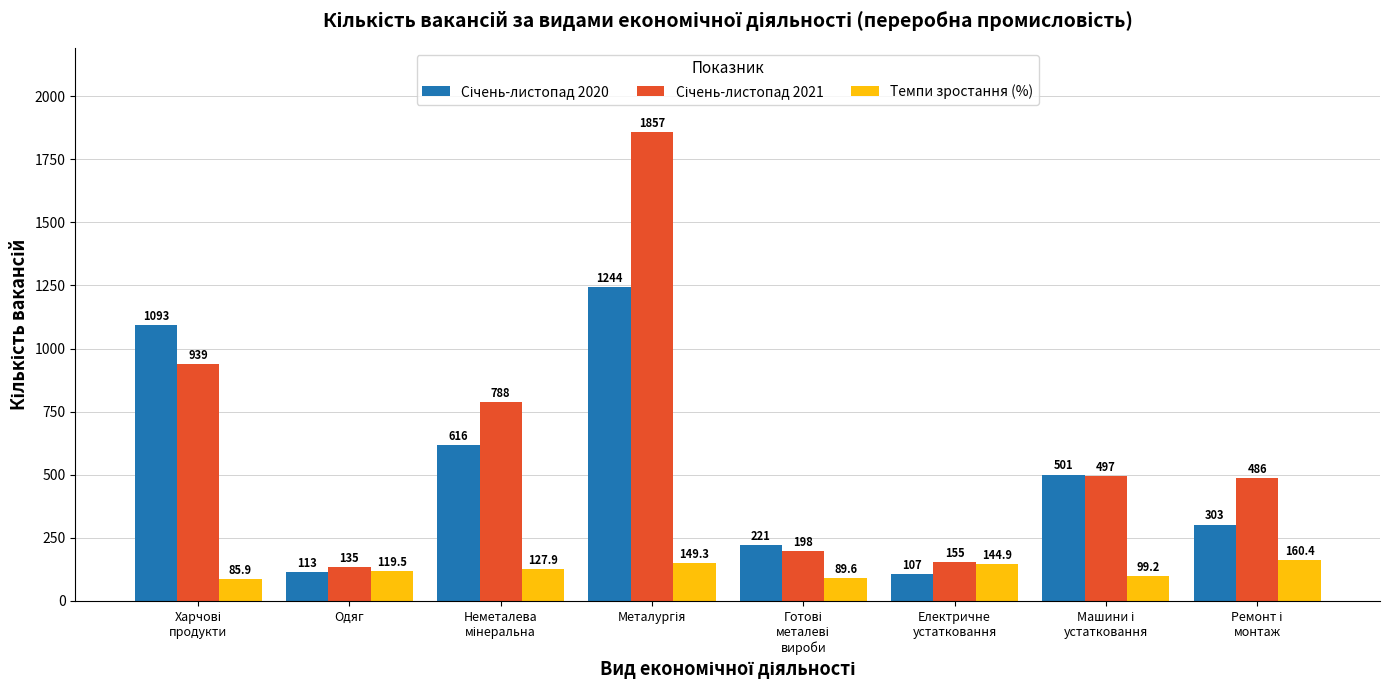

At which label is Темпи зростання (%) closest to 123?

Одяг